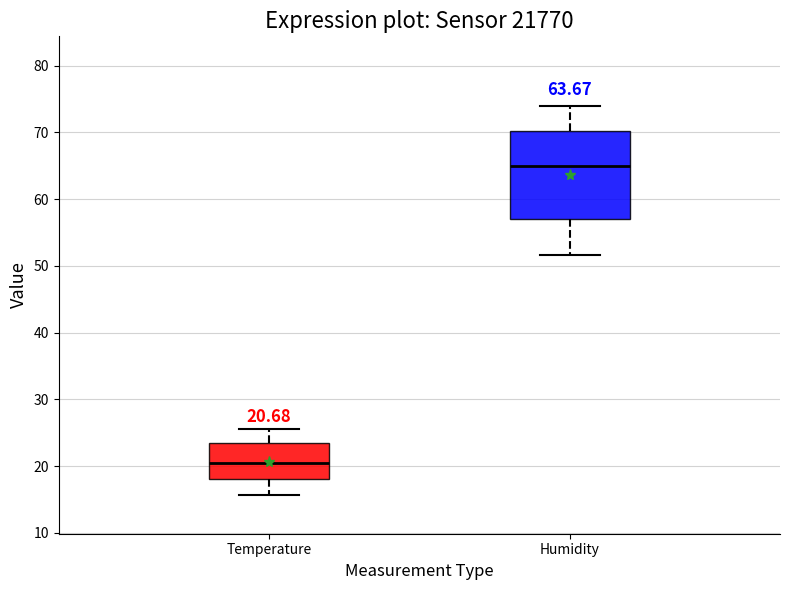

Which box is the tallest, from its lower edge to its upper edge?

Humidity